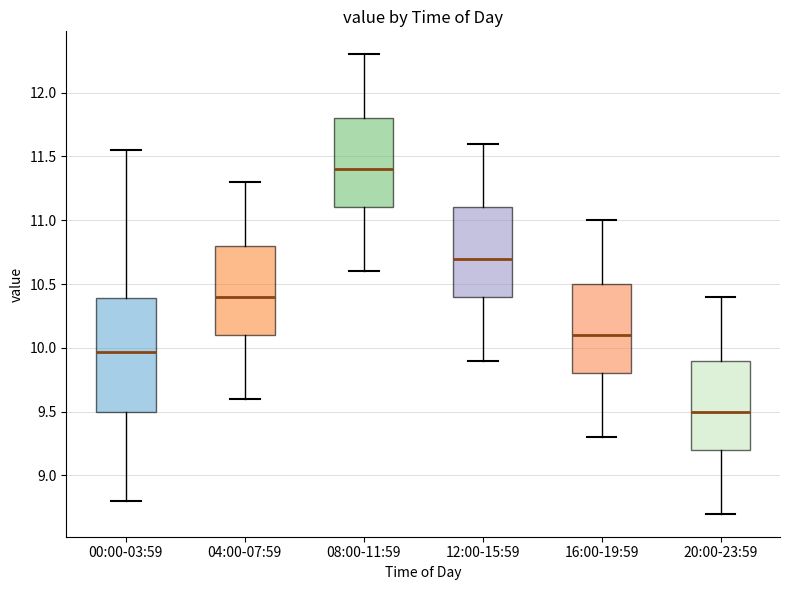

Which box's median line is the highest?

08:00-11:59